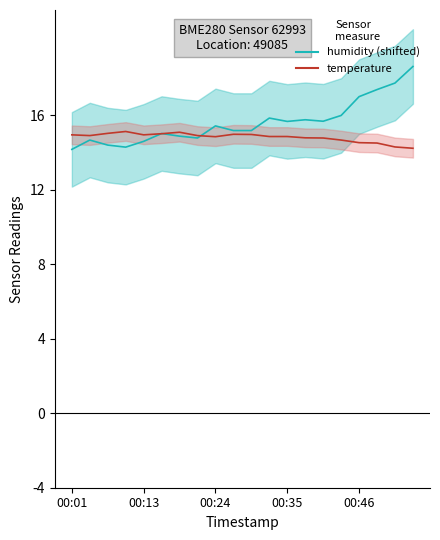

Rank the series by their average value, from highest to lowest.

humidity (shifted), temperature